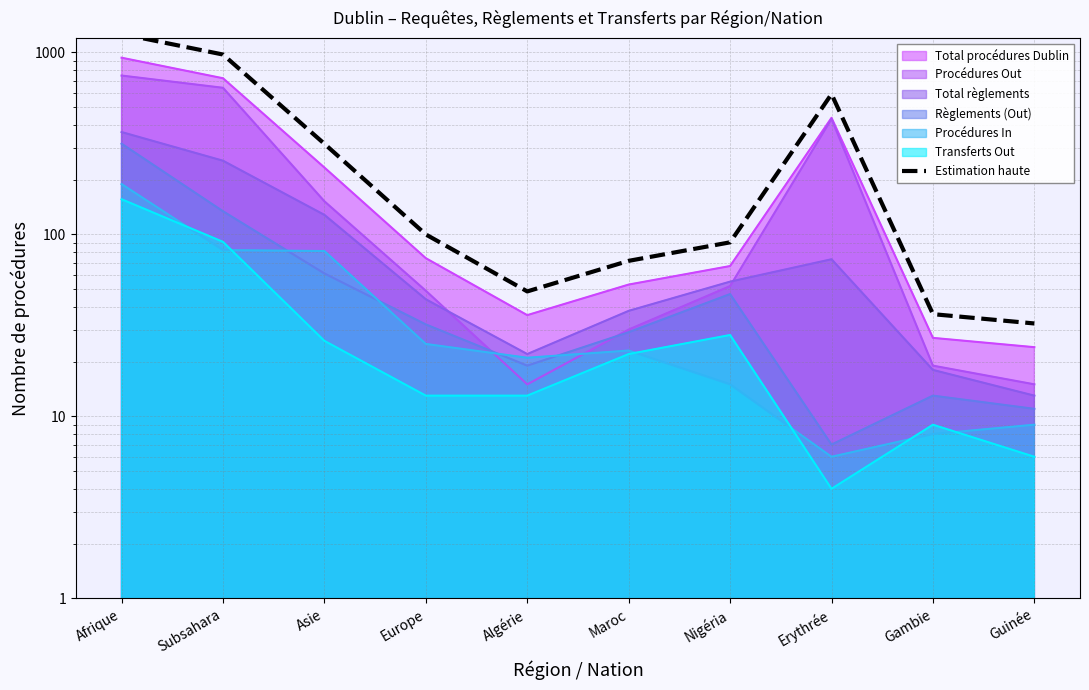

What is the value of the 2nd point from the left?

973.4